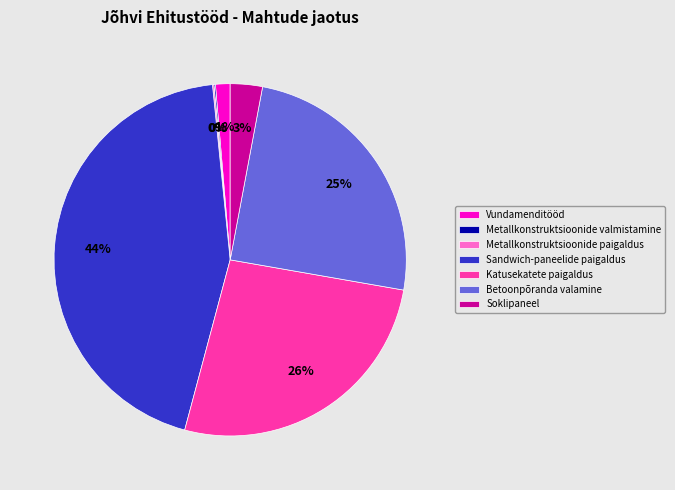

To the nearest percent, what portion does Vundamenditööd represent?

1%